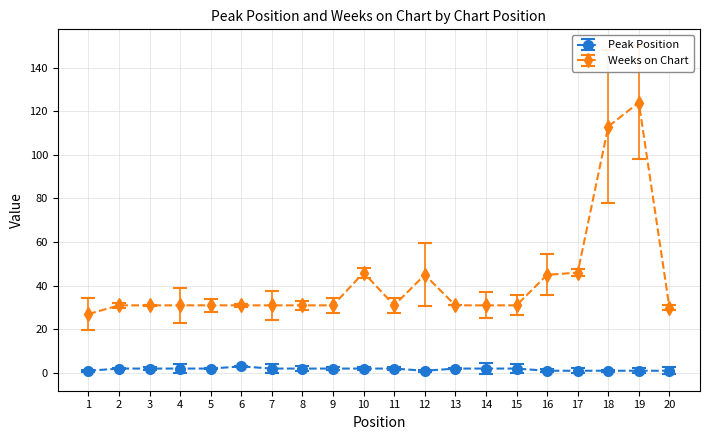

Reading right to left, list all the values displayed in this chart.

Peak Position: 20=1	19=1	18=1	17=1	16=1	15=2	14=2	13=2	12=1	11=2	10=2	9=2	8=2	7=2	6=3	5=2	4=2	3=2	2=2	1=1
Weeks on Chart: 20=30	19=124	18=113	17=46	16=45	15=31	14=31	13=31	12=45	11=31	10=46	9=31	8=31	7=31	6=31	5=31	4=31	3=31	2=31	1=27